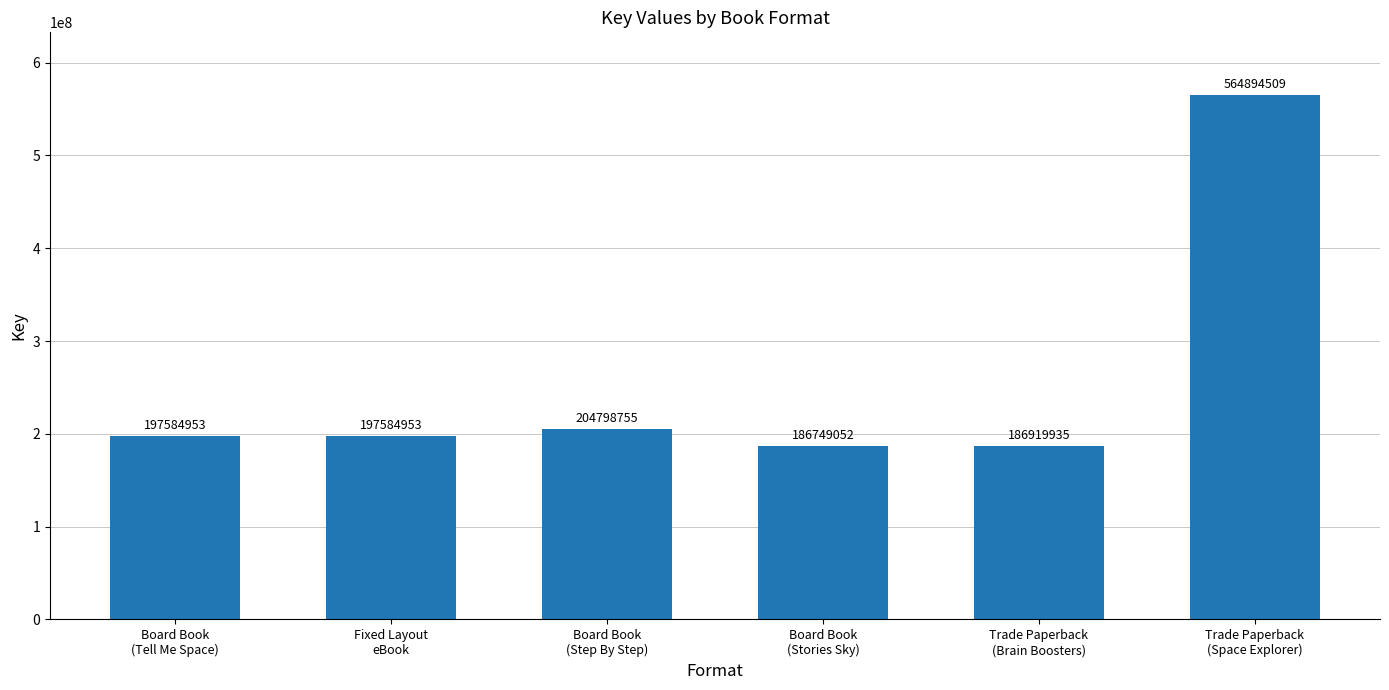

Are the bars horizontal?

No